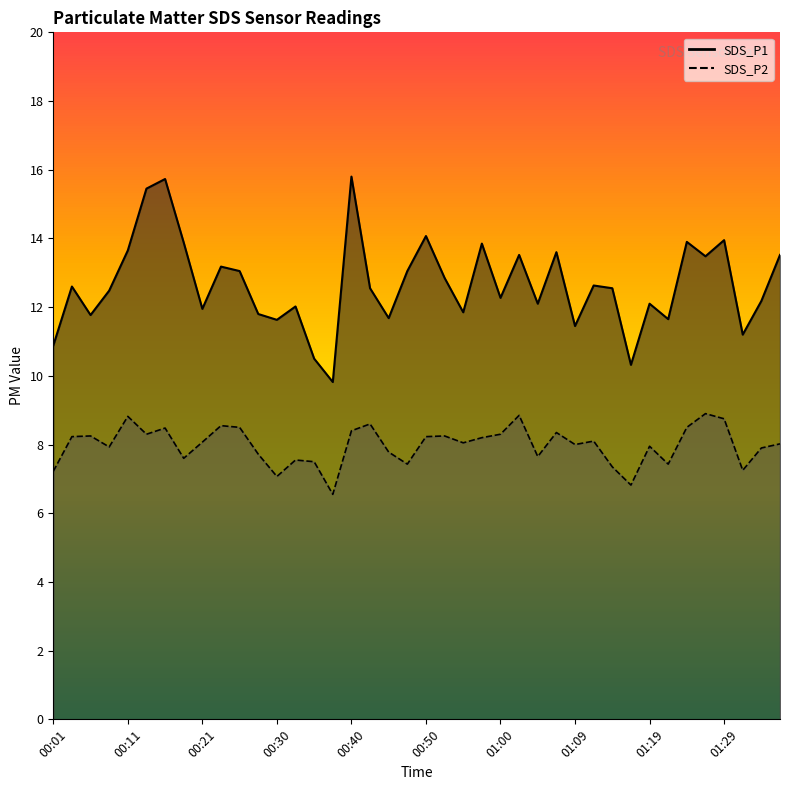

Rank the categories by SDS_P1 value from lowest to highest.

00:38, 01:17, 00:35, 00:01, 01:32, 01:09, 00:30, 01:22, 00:45, 00:06, 00:28, 00:55, 00:21, 00:33, 01:05, 01:19, 01:34, 01:00, 00:08, 00:42, 01:14, 00:03, 01:12, 00:52, 00:25, 00:47, 00:23, 01:27, 01:02, 01:37, 01:07, 00:11, 00:57, 00:18, 01:24, 01:29, 00:50, 00:13, 00:16, 00:40